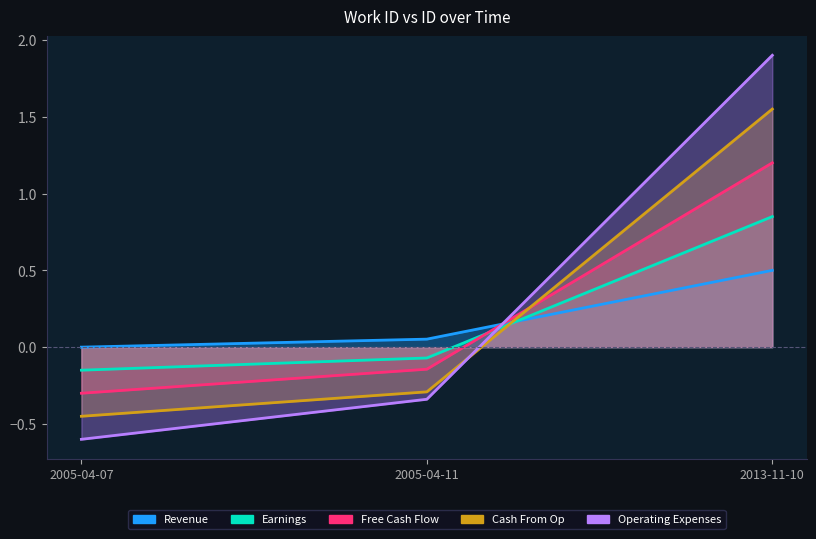

What is the greatest value displayed?

1.9